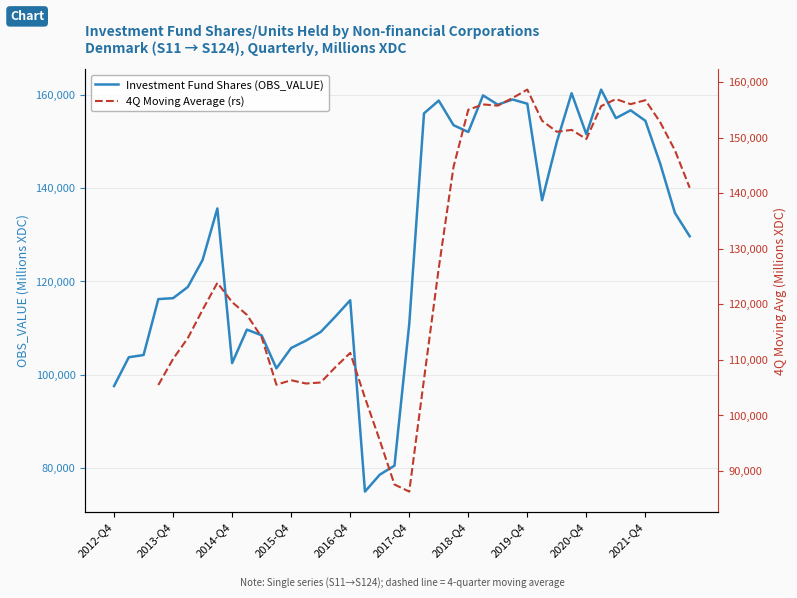

What is the average value?

128152